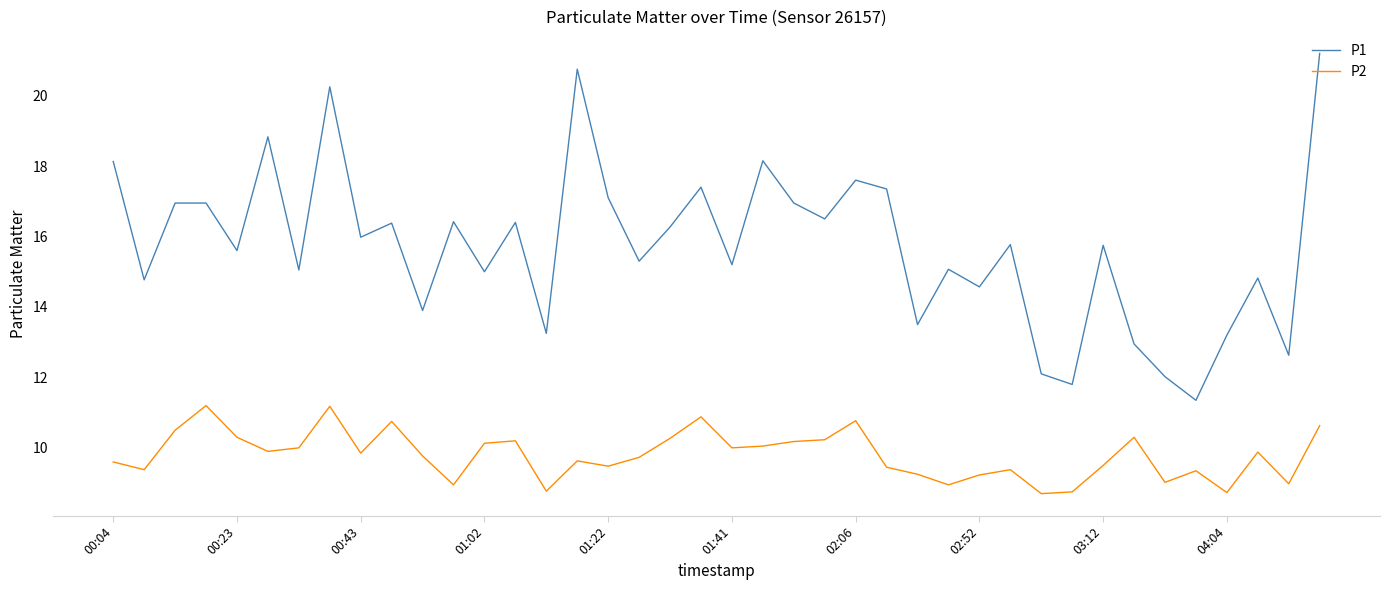

True or false: P1 and P2 cross at least once.

False